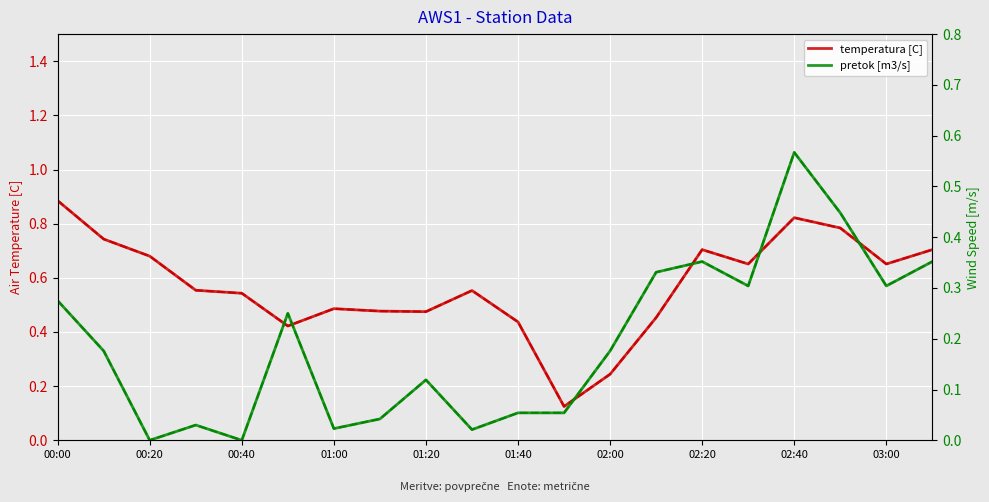

Which series has the largest total across all categories?

temperatura hist.